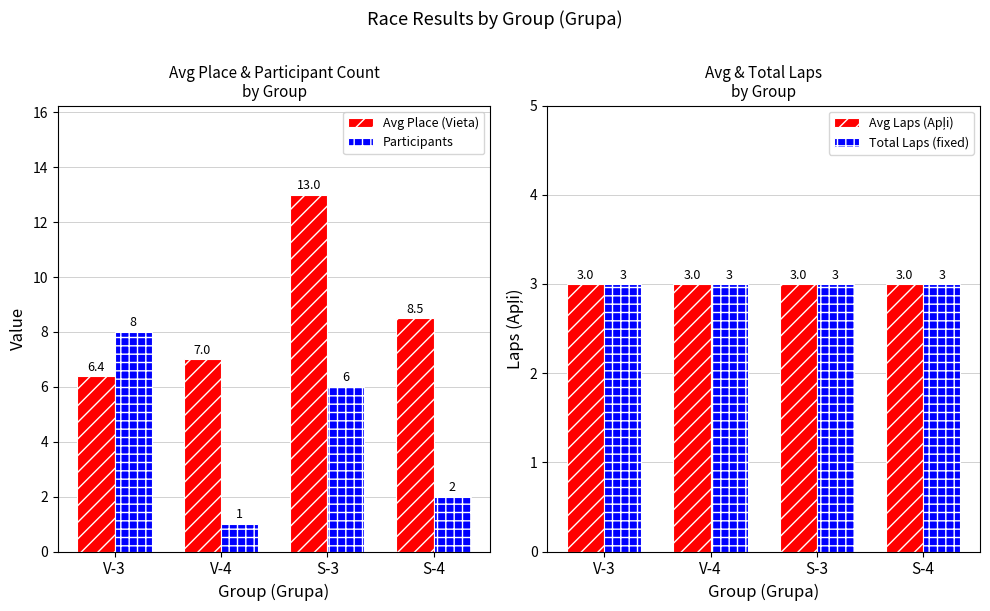

The value of Participants at V-4 is 1.0. True or false?

True